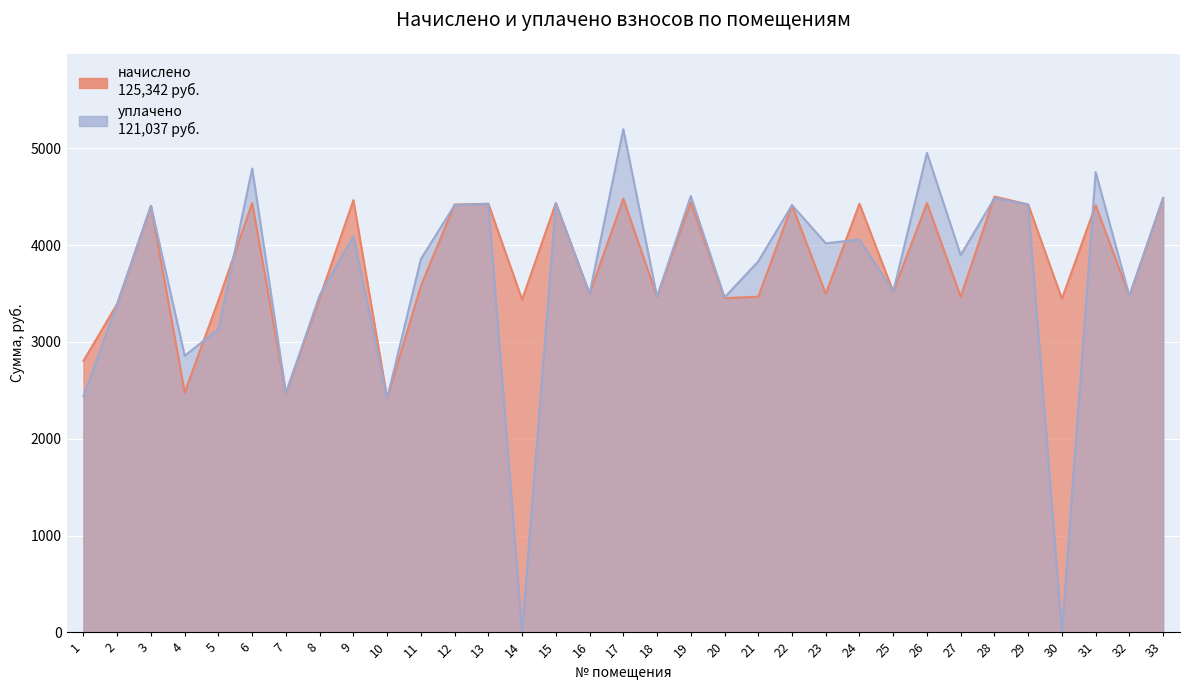

Is the value of начислено at 3 greater than the value of уплачено at 20?

Yes